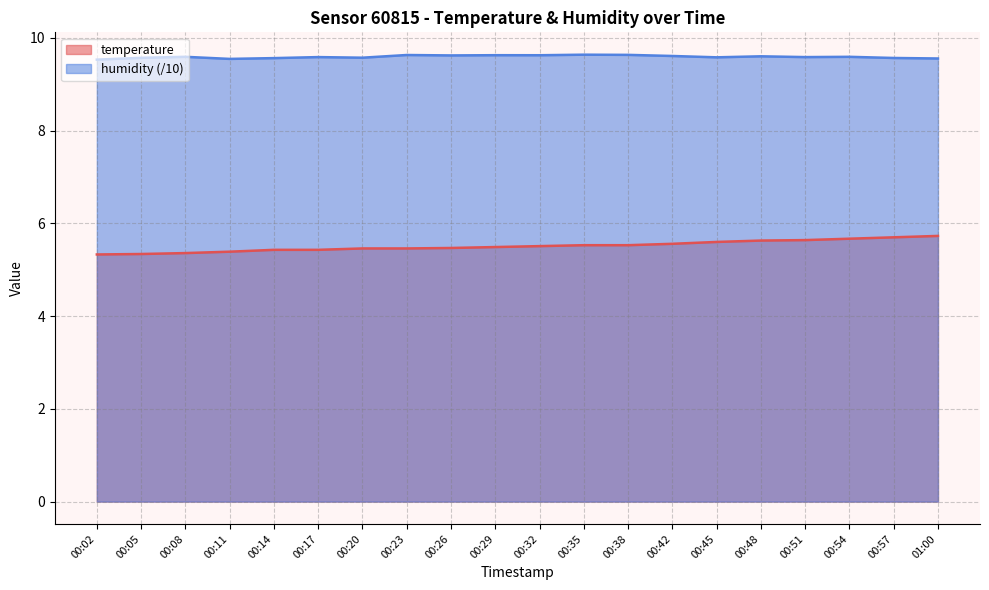

What is the minimum value shown in the chart?

5.3